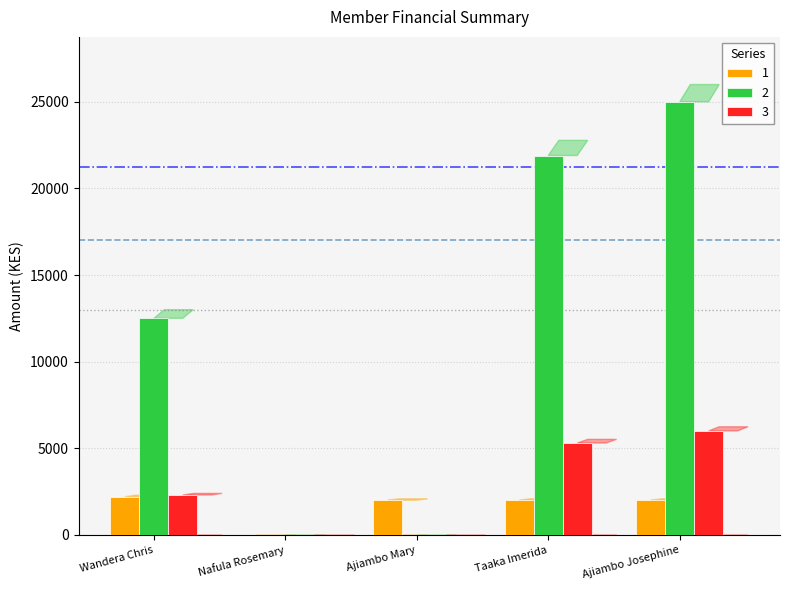

Is it true that 2 equals 0 at Ajiambo Mary?

True